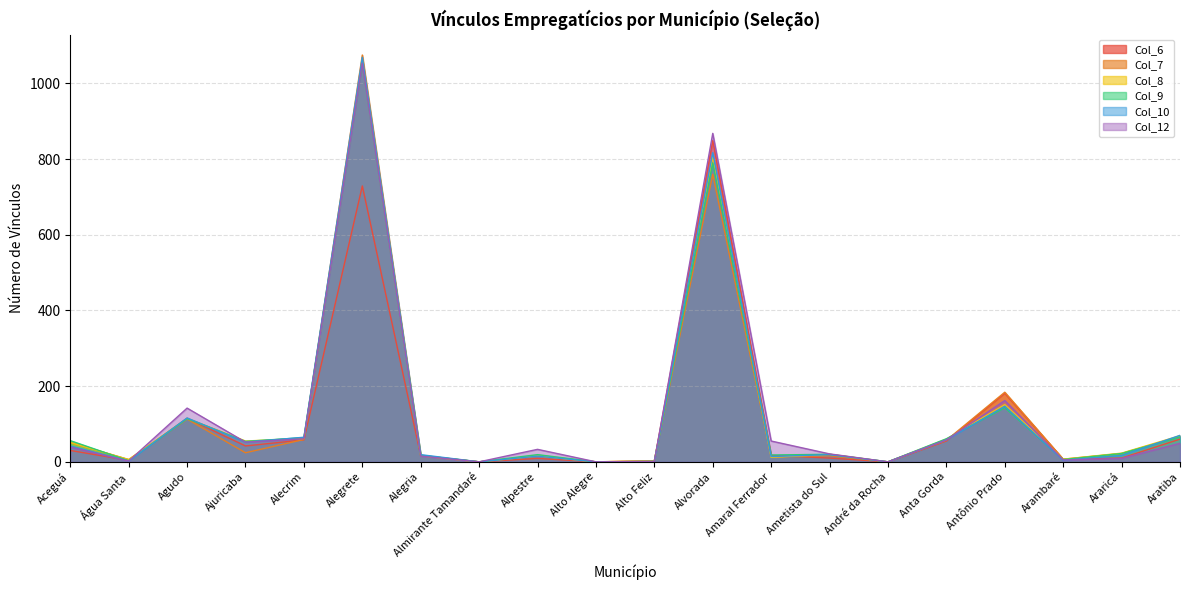

In Col_6, how many points are higher than both neighbors (excluding endpoints)?

5